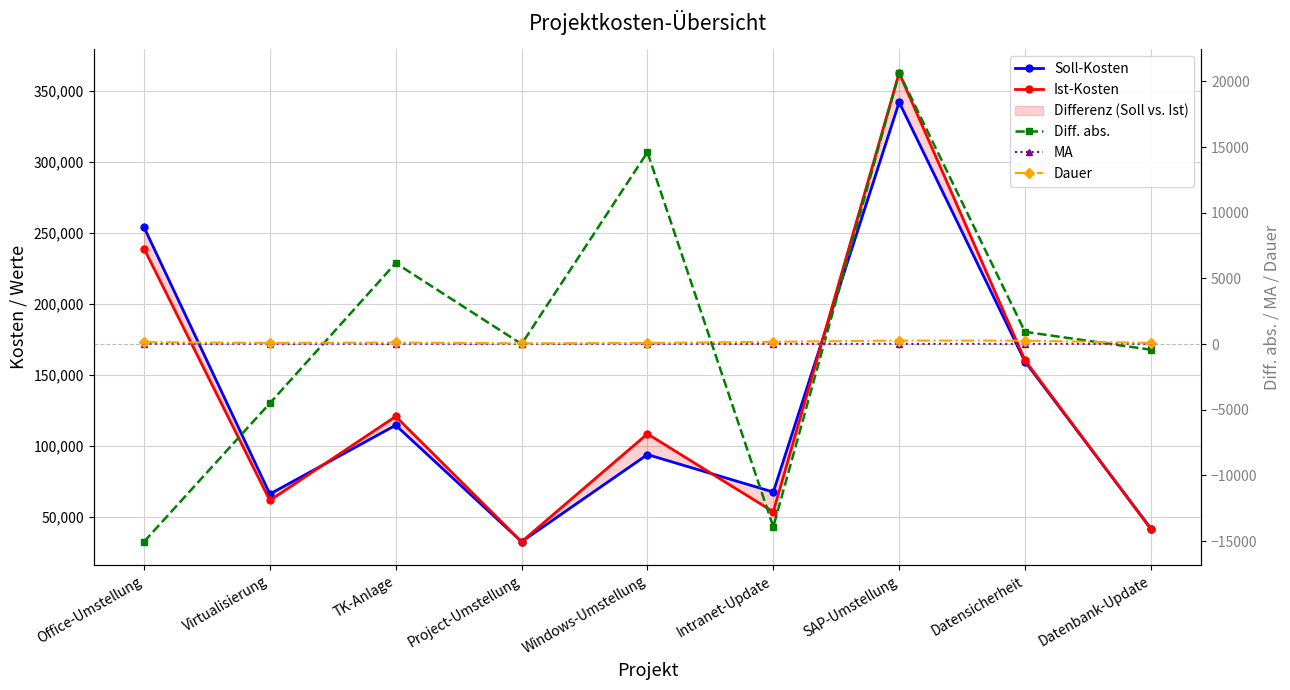

The Ist-Kosten series shows 32400 at Project-Umstellung. True or false?

True